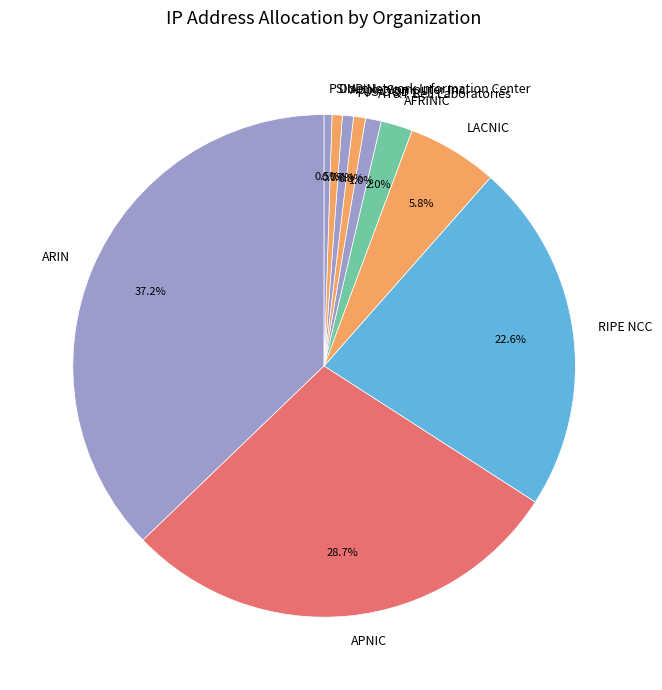

To the nearest percent, what portion does APNIC represent?

29%